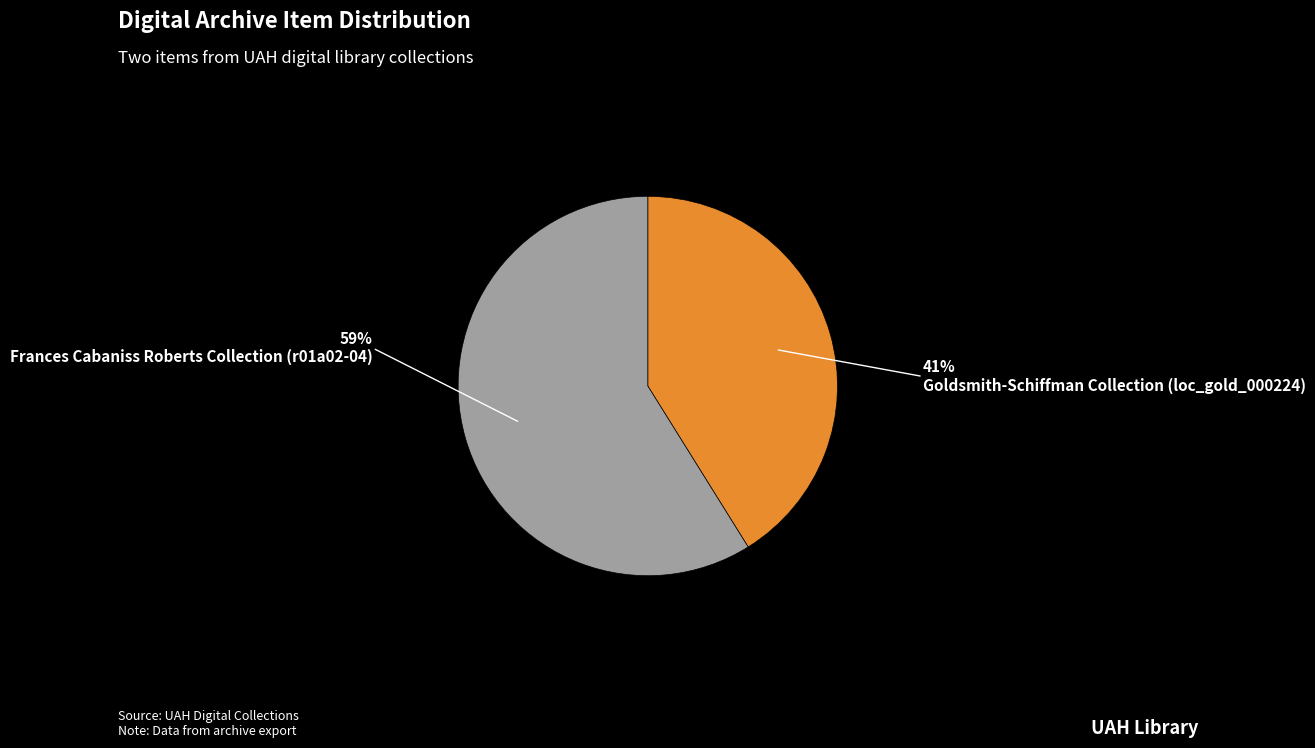

How many slices are in this pie chart?

2